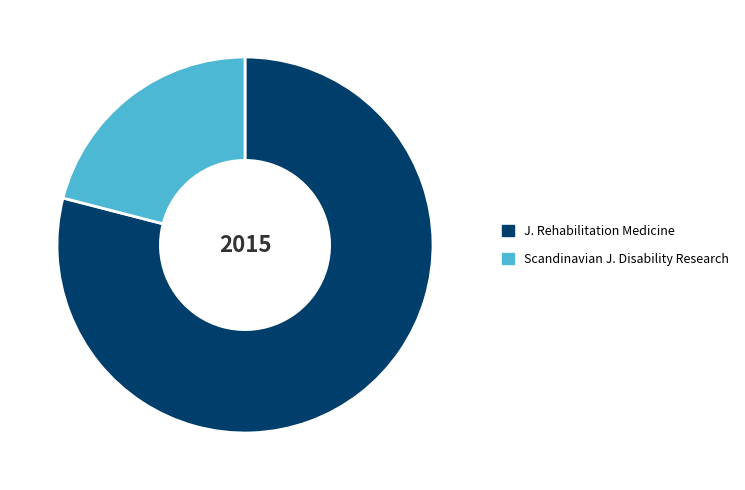

How many segments does this pie chart have?

2